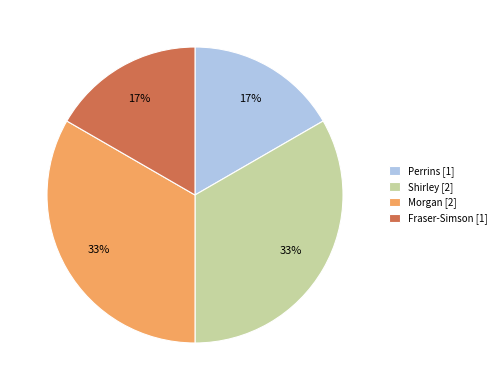

To the nearest percent, what is the average slice percentage?

25%